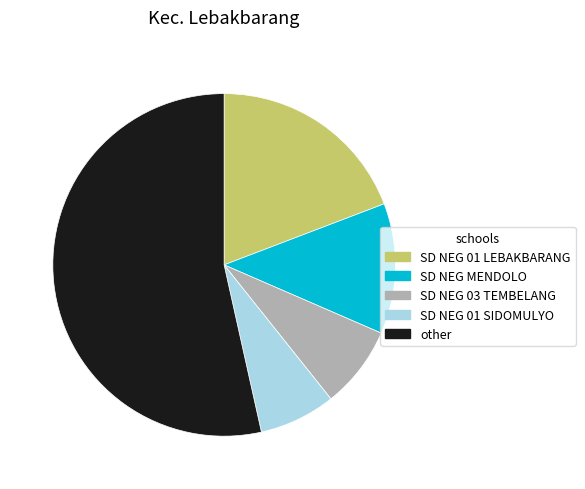

How many slices are in this pie chart?

5